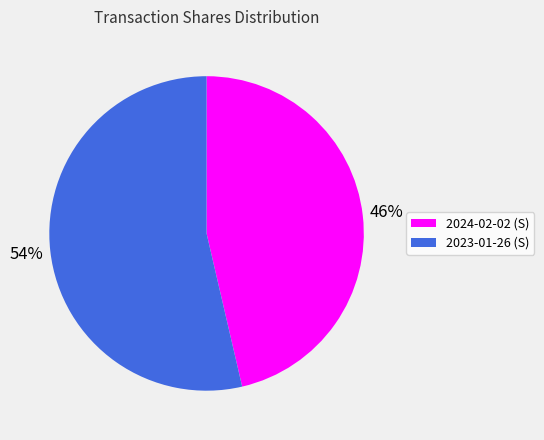

Combined, do 2024-02-02 and 2023-01-26 account for over 50%?

Yes